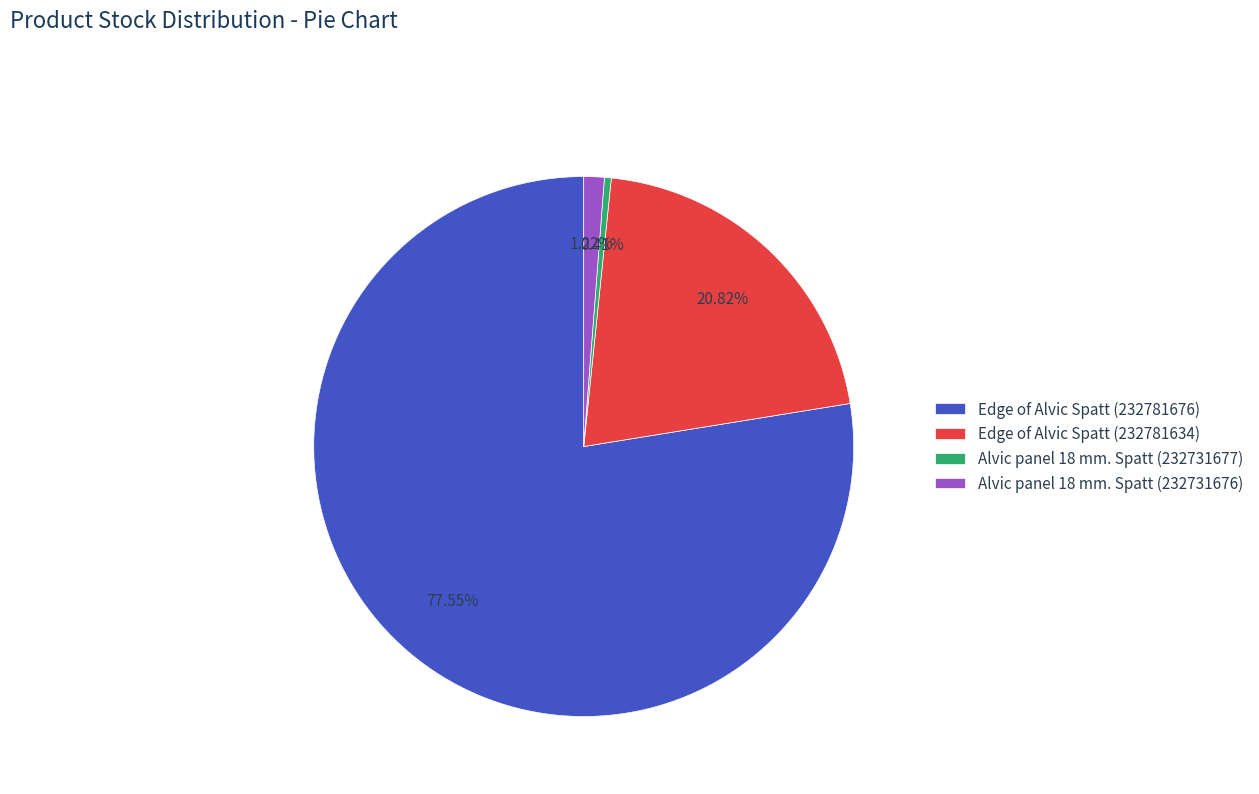

Which slice is the smallest?

Alvic panel 18 mm. Spatt (232731677)